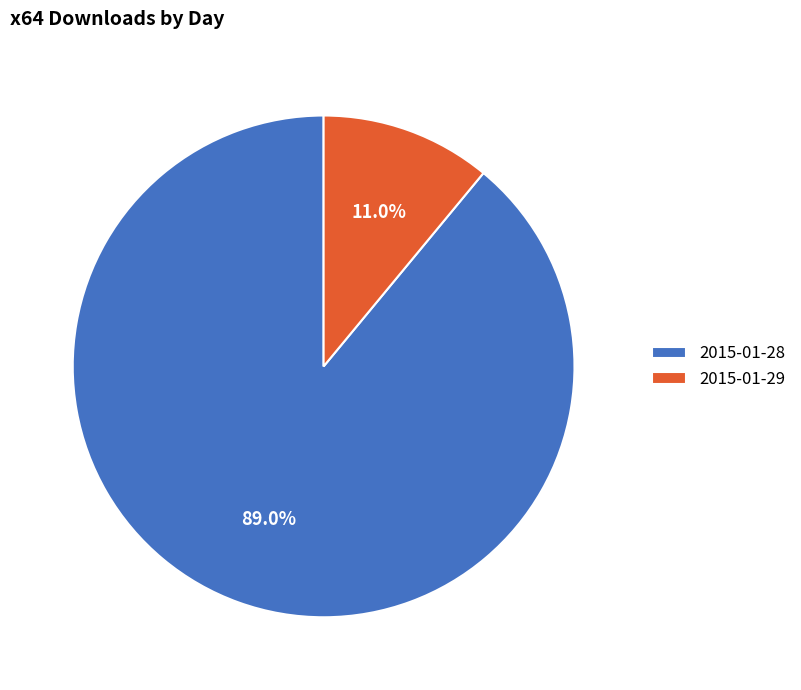

Approximately how many times larger is the value at 2015-01-28 compared to 2015-01-29?

8.1